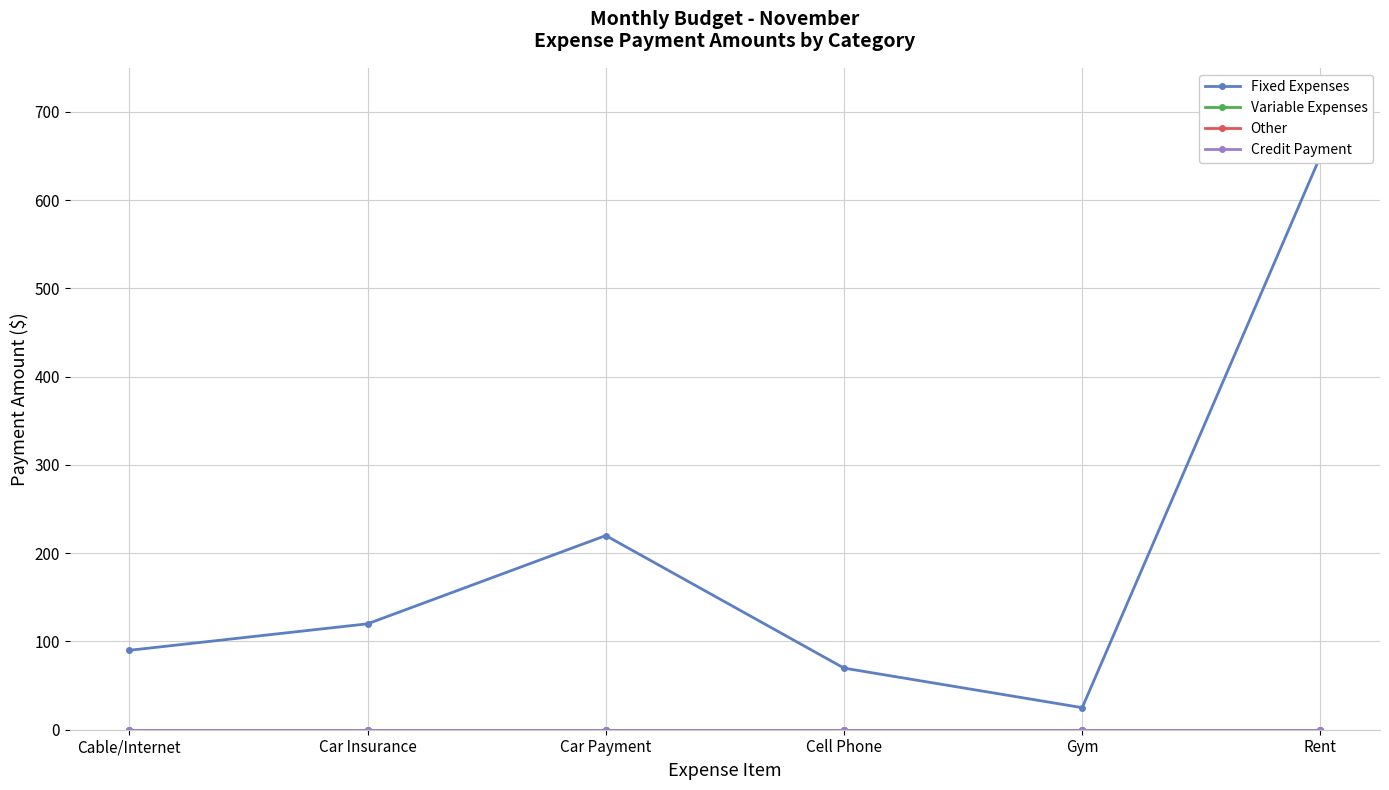

True or false: Fixed Expenses and Credit Payment intersect in this chart.

False